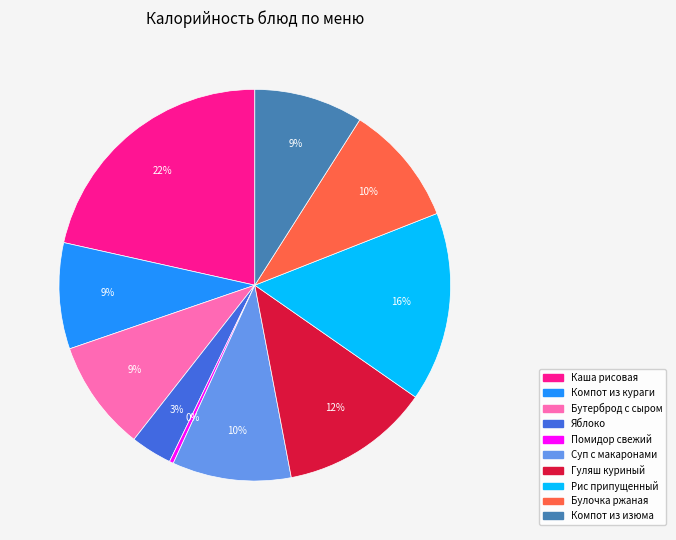

To the nearest percent, what is the average slice percentage?

10%